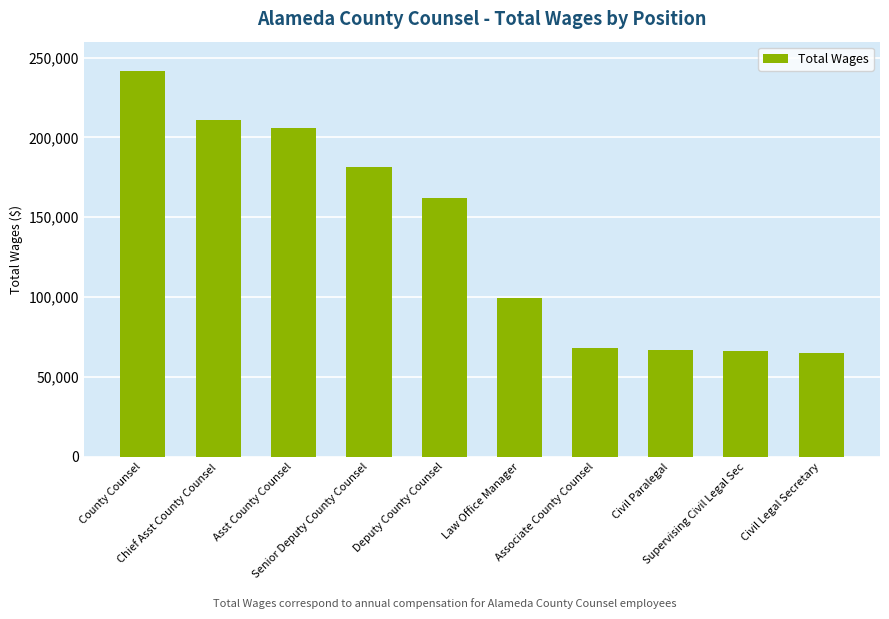

What is the greatest value displayed?

241351